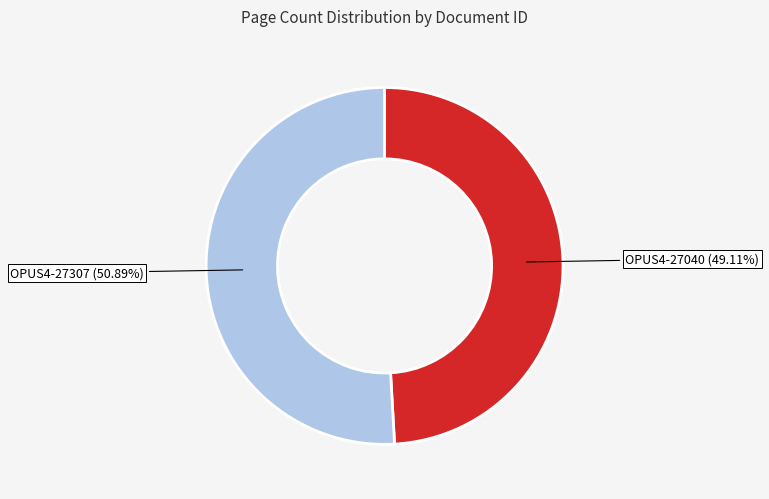

How many slices are in this pie chart?

2